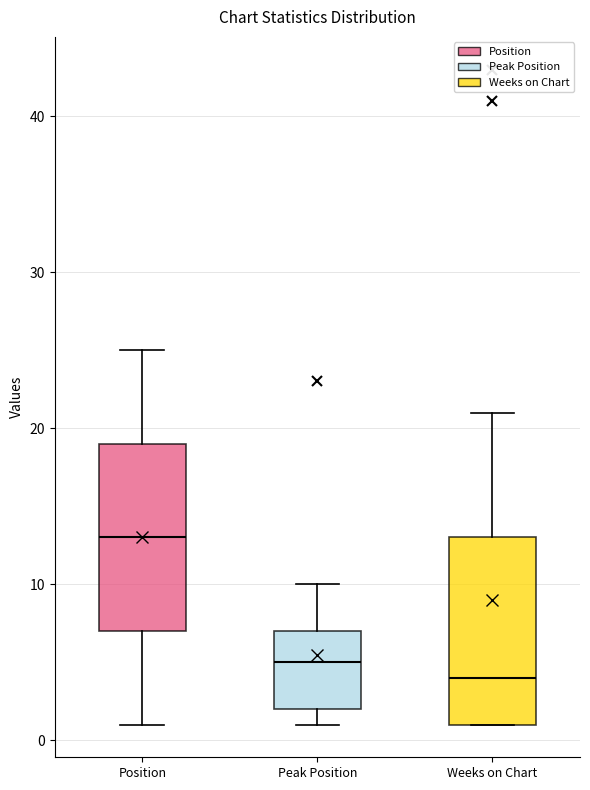

Which box has the lowest median line?

Weeks on Chart